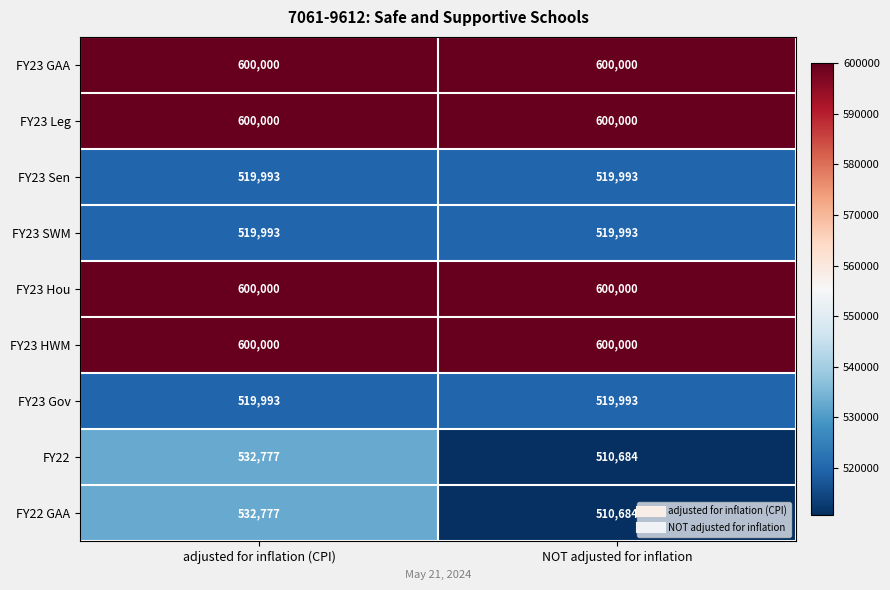

What is the spread (max minus min) of values at NOT adjusted for inflation?

89316